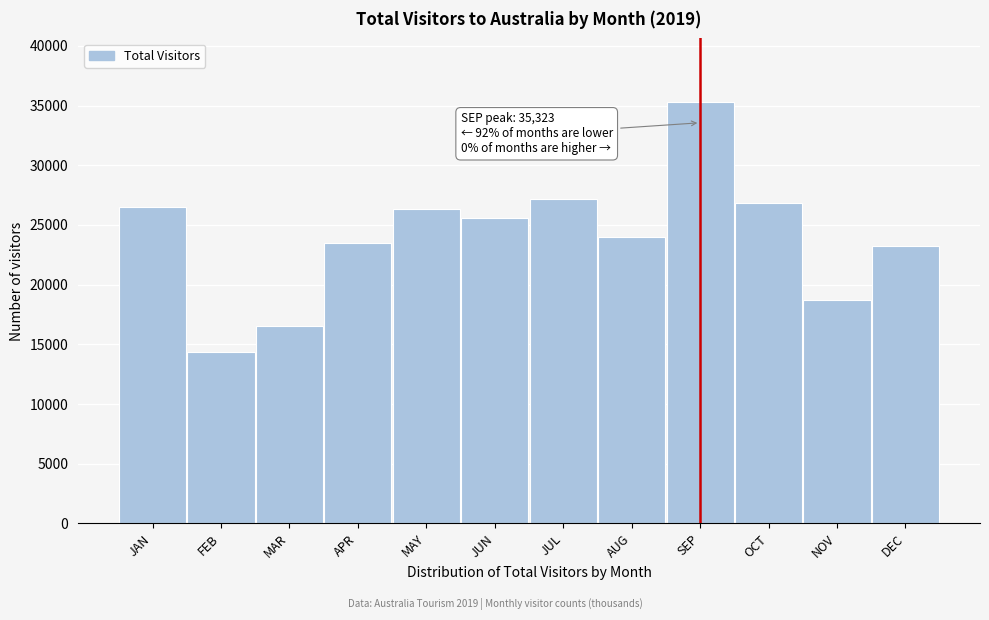

The chart shows a value of 5980.9 at APR. True or false?

False